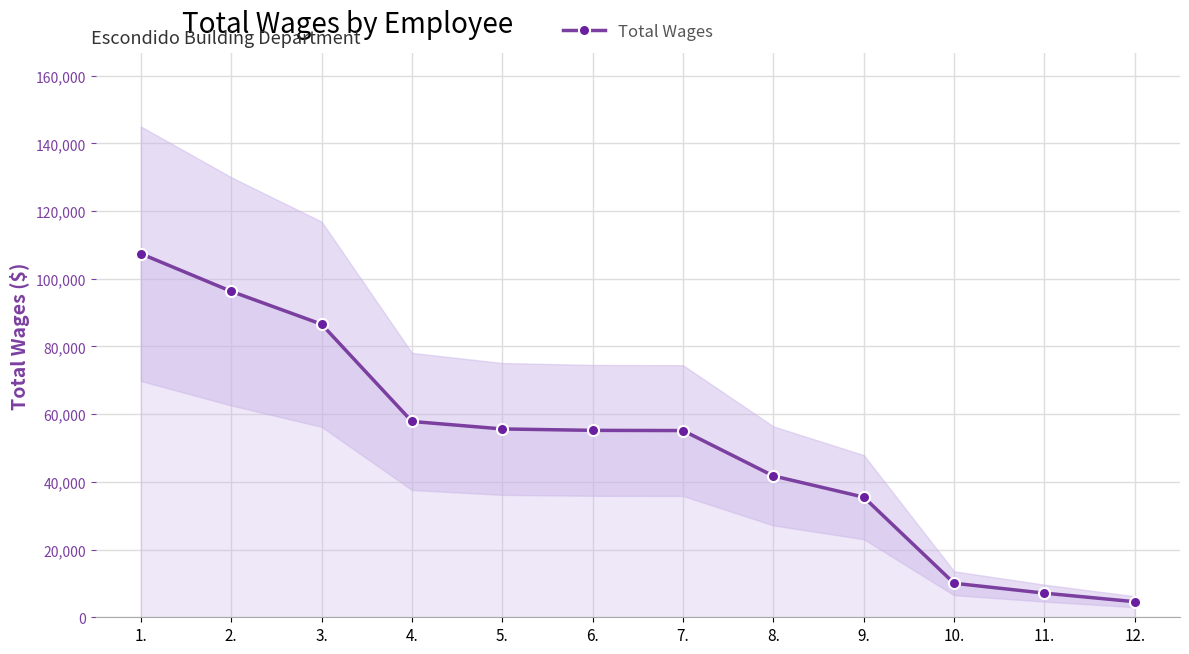

At which category does the chart reach its minimum across all series?

12.